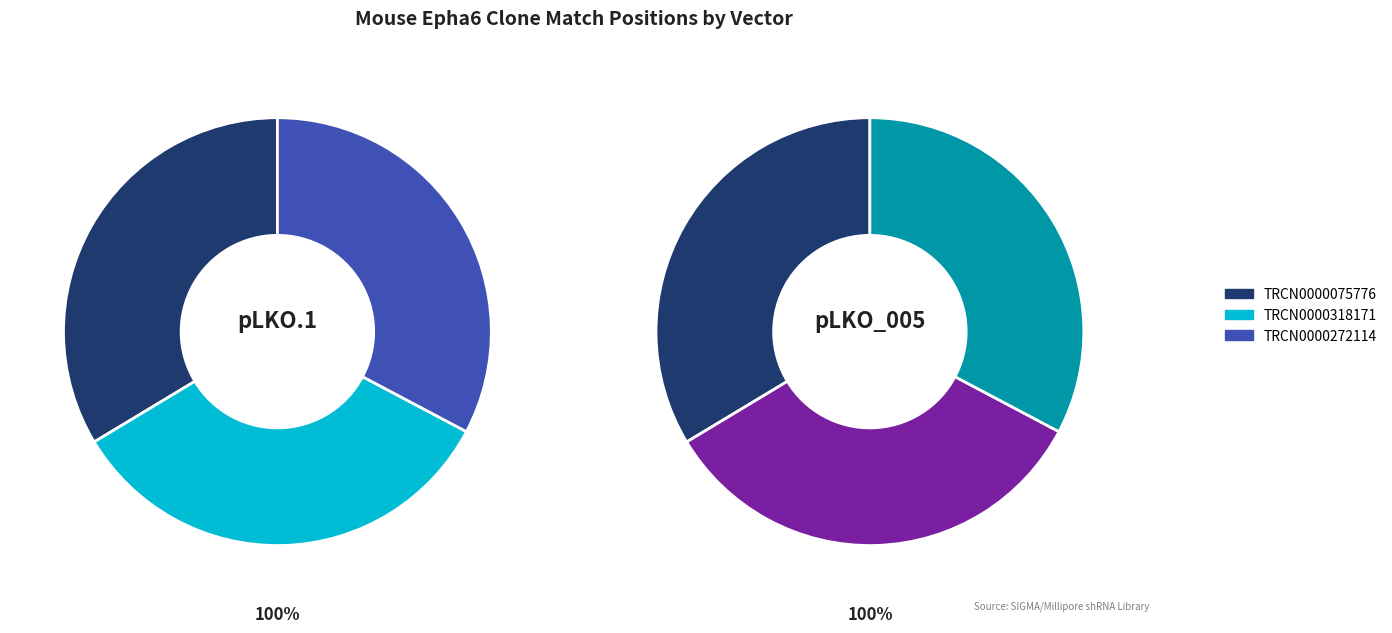

To the nearest percent, what is the difference between the TRCN0000318171 and TRCN0000272114 slice percentages?

1%